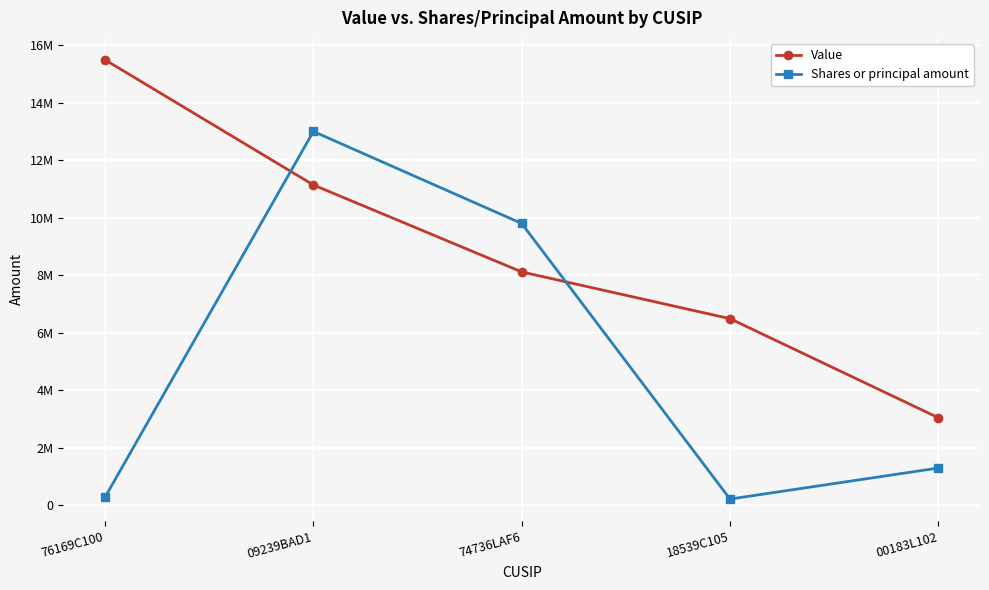

What are all the series names shown in the legend?

Value, Shares or principal amount